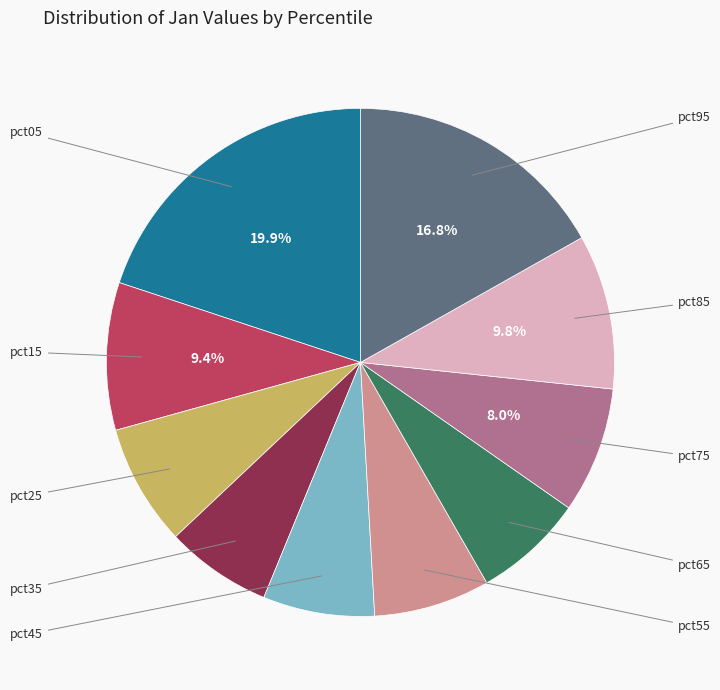

To the nearest percent, what is the average slice percentage?

10%